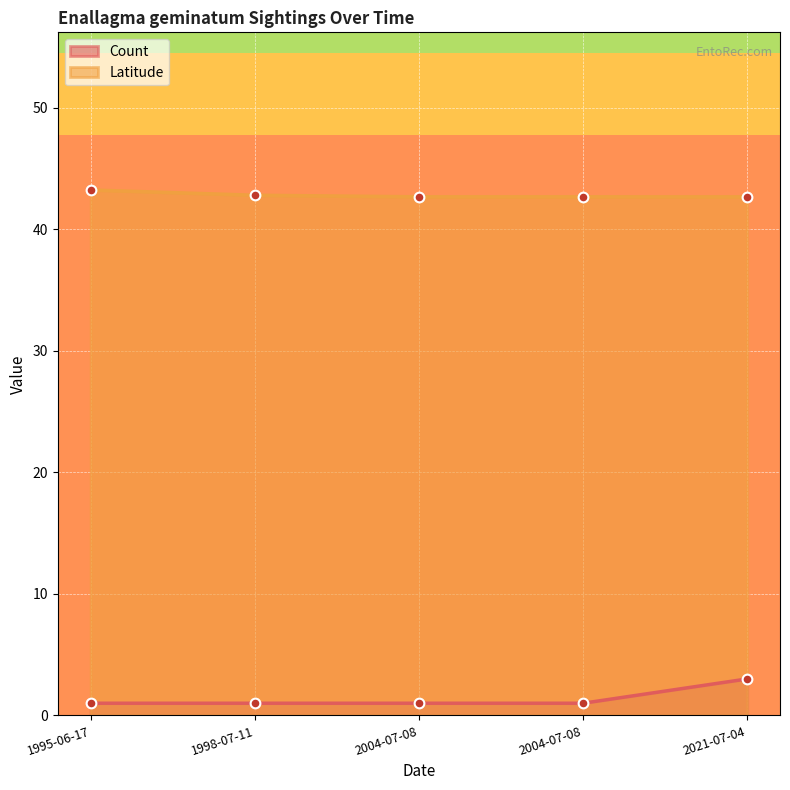

The value at 2004-07-08 is 1. True or false?

True